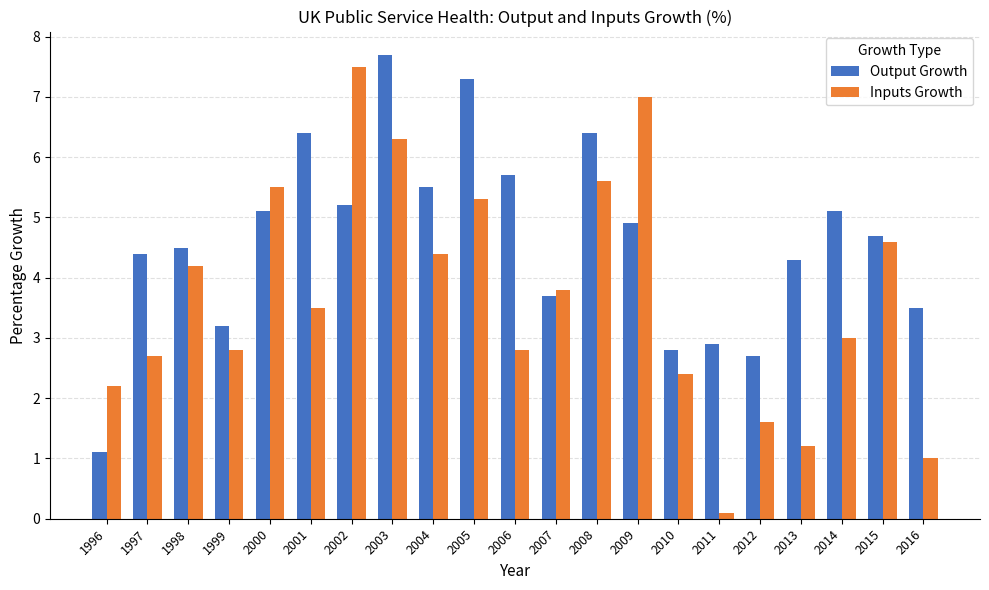

Which label corresponds to the smallest value in the chart?

2011